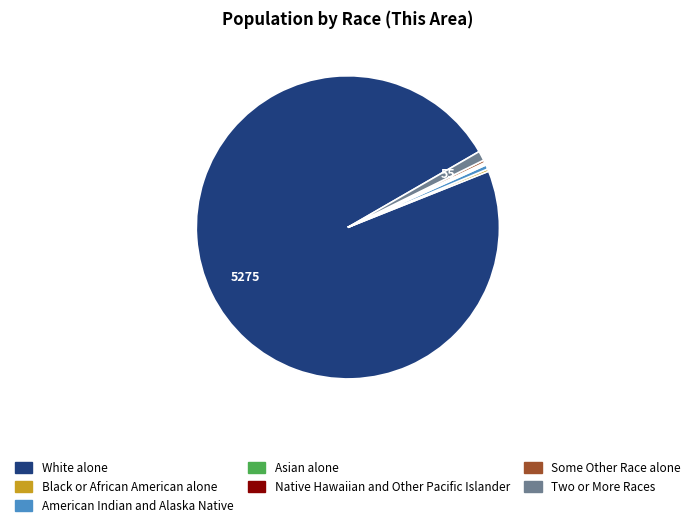

Which slice is the largest?

White alone